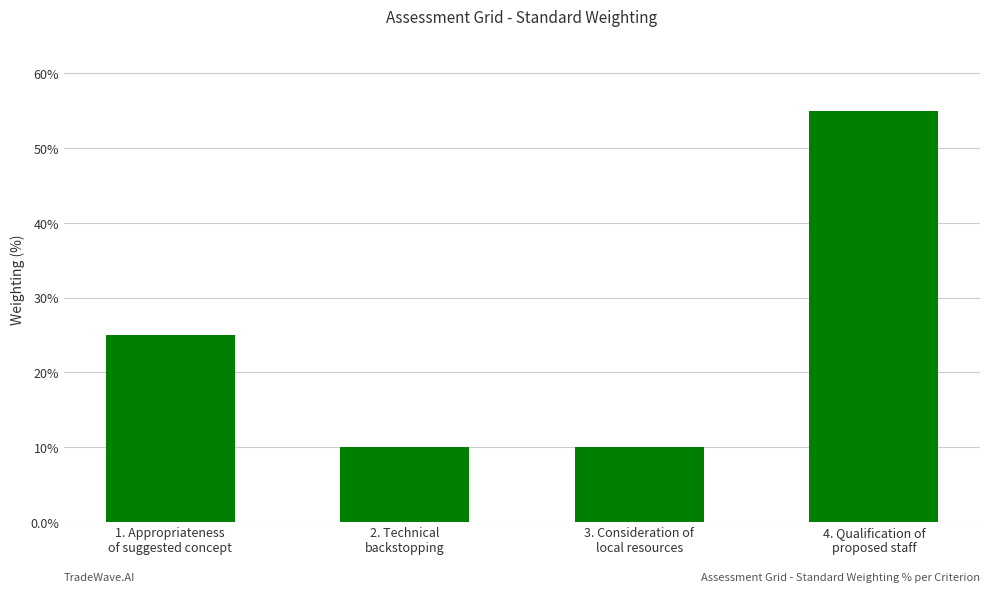

How many data points are less than 25?

2